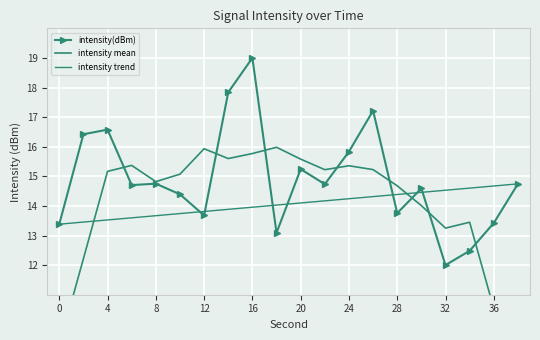

Is this an area chart (filled region under the line)?

No